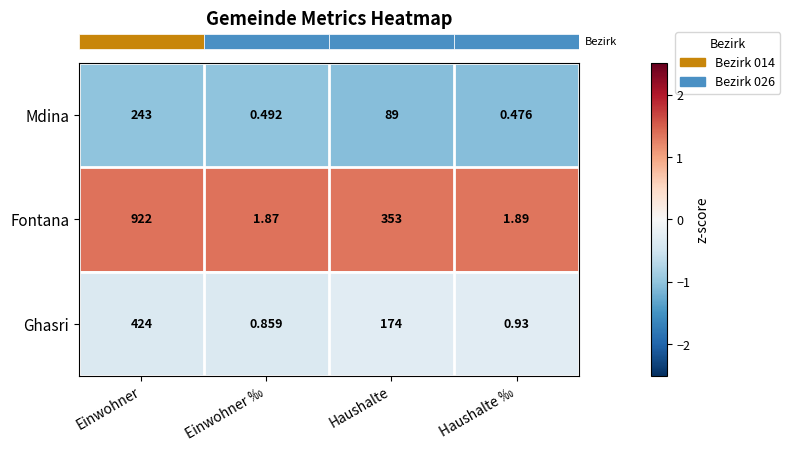

Which series has the largest range (max minus min)?

Fontana